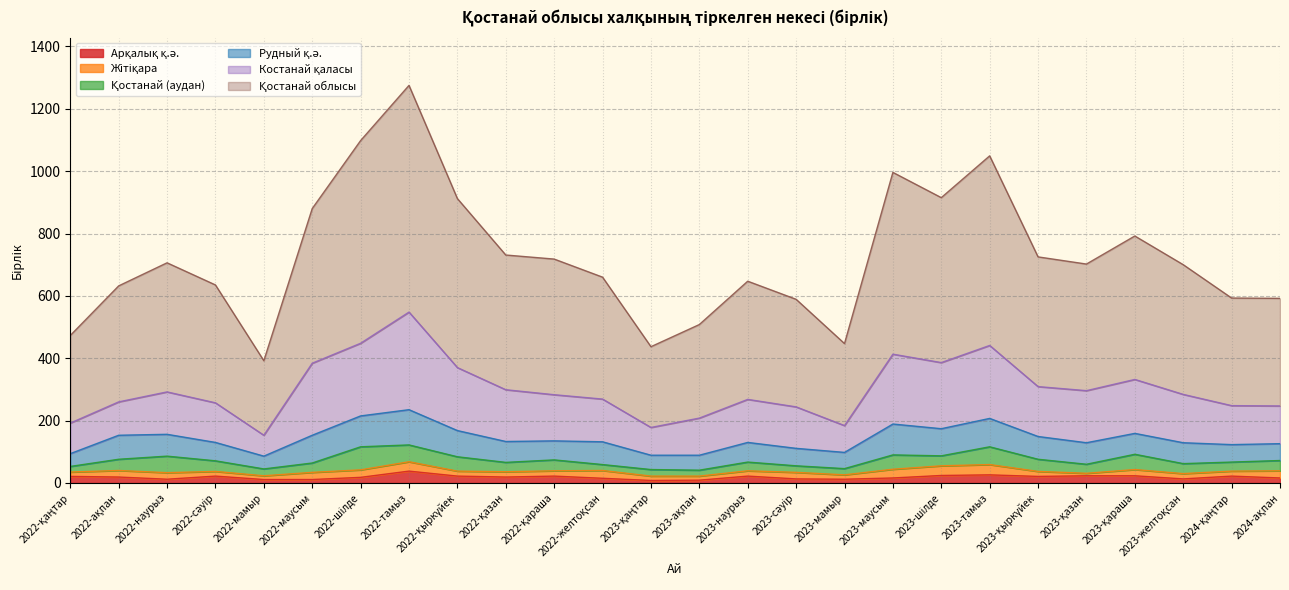

At which category is the sum across all series the highest?

2022-тамыз